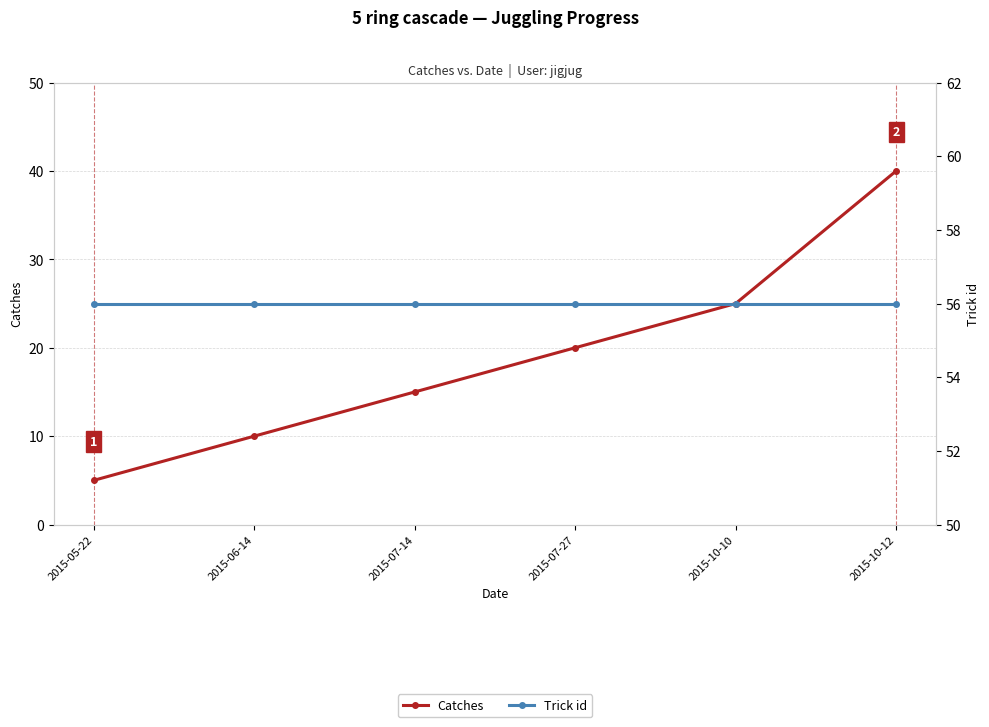

What is the greatest value displayed?

56